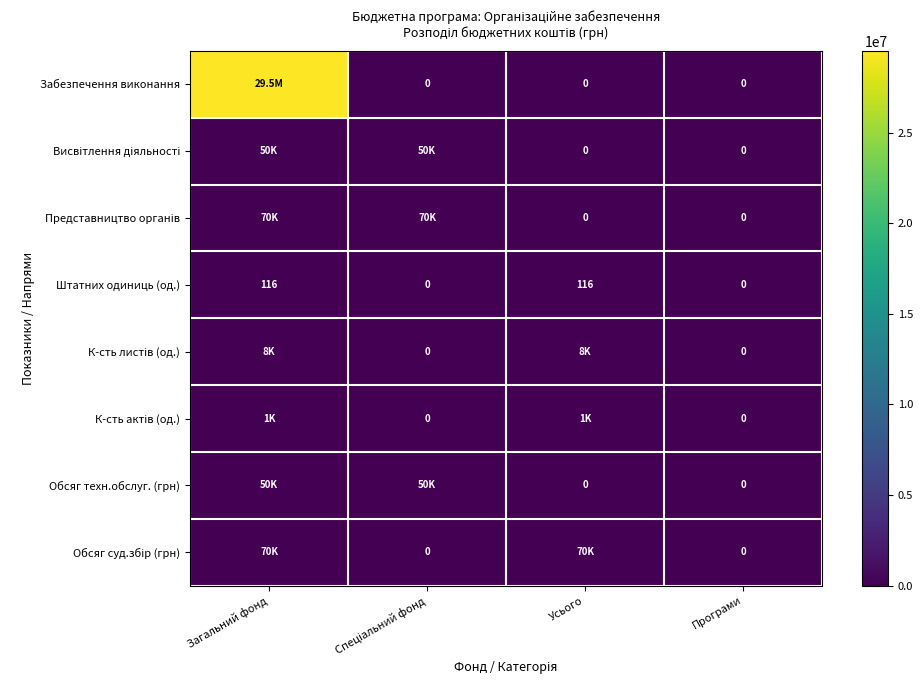

What is the total value across all series at Усього?

79516